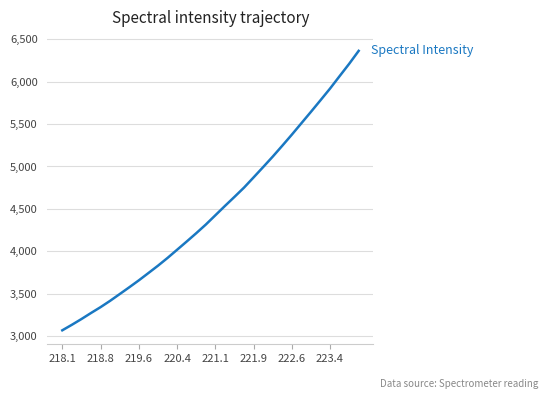

What is the maximum value shown in the chart?

6362.2